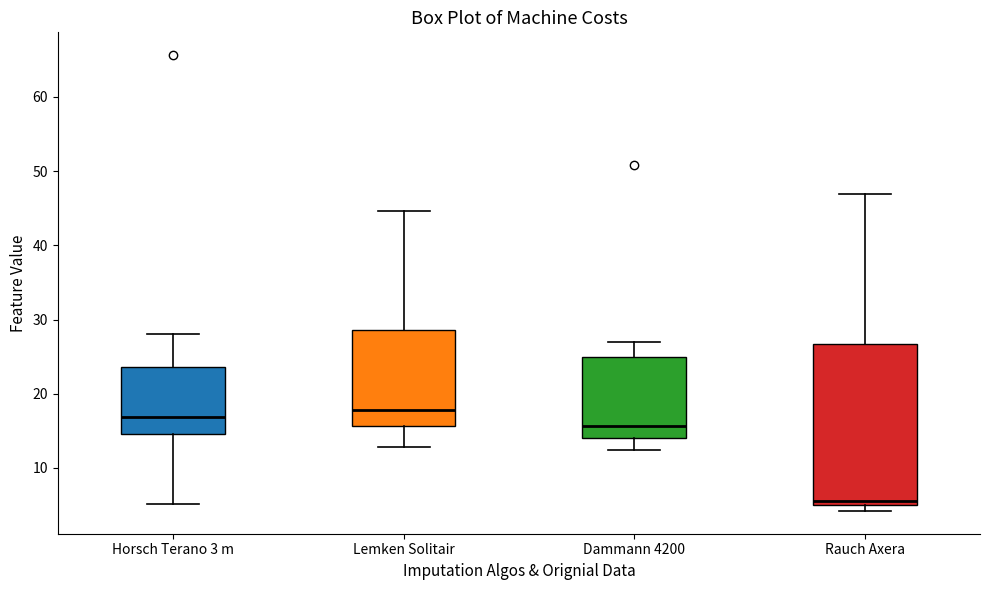

Reading left to right, read every box against the y-axis: the position of its median line, the range the box covers, and the ends of its whiskers. The values are not printed on the chart, so give them approximately, as read against the axis.

Horsch Terano 3 m: median 17, box 15 to 24, whiskers 5 to 28
Lemken Solitair: median 18, box 16 to 29, whiskers 13 to 45
Dammann 4200: median 16, box 14 to 25, whiskers 12 to 27
Rauch Axera: median 6, box 5 to 27, whiskers 4 to 47